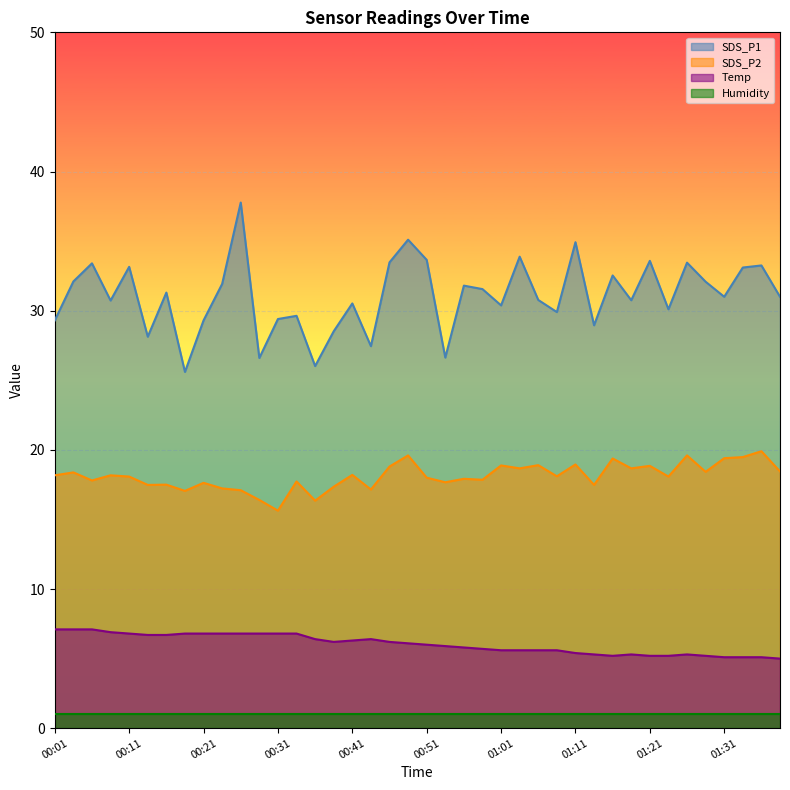

What is the average value of the SDS_P1 series?

31.1